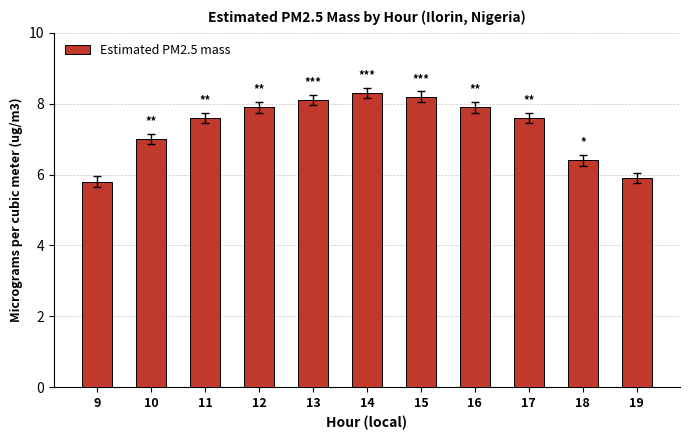

Reading left to right, what are all the values shown in this chart?

9=5.8	10=7.0	11=7.6	12=7.9	13=8.1	14=8.3	15=8.2	16=7.9	17=7.6	18=6.4	19=5.9